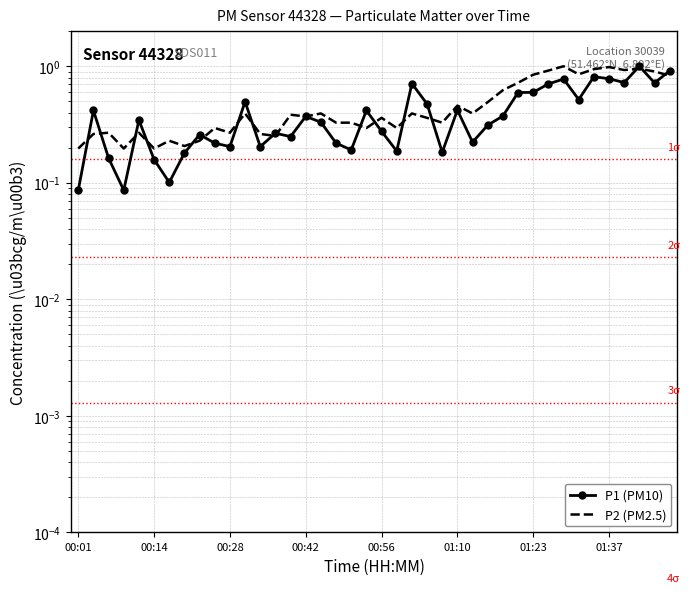

At which label is P2 (PM2.5) closest to 0?

00:01